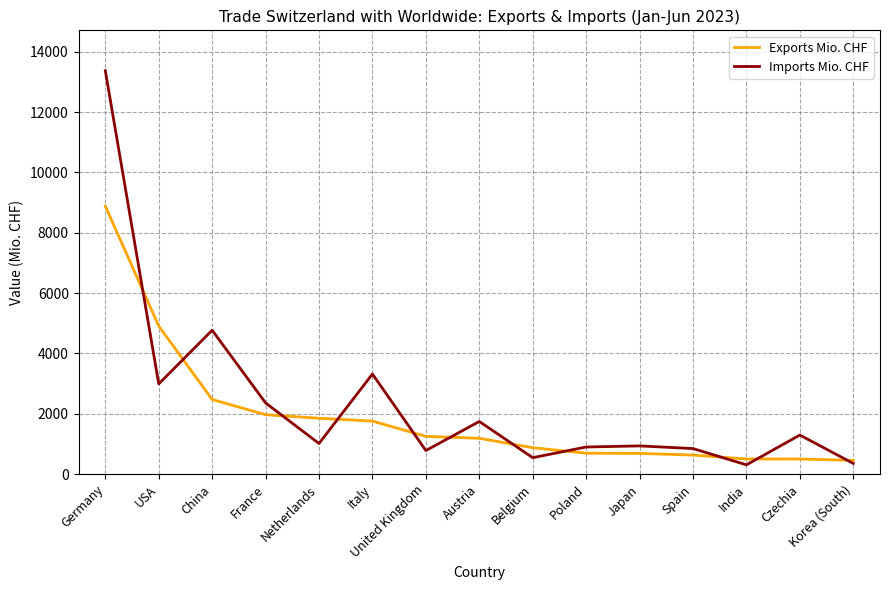

The Imports Mio. CHF series shows 1294.4 at Czechia. True or false?

True